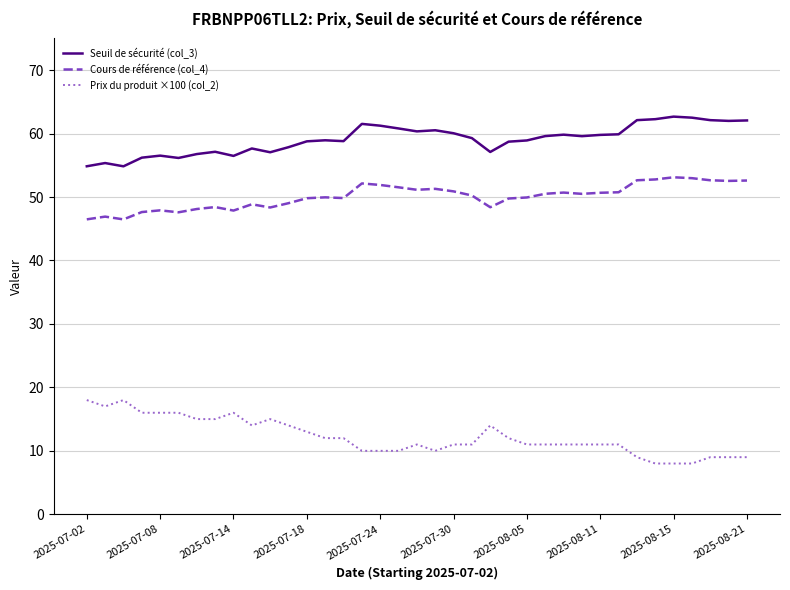

True or false: Seuil de sécurité (col_3) and Prix du produit ×100 (col_2) cross at least once.

False